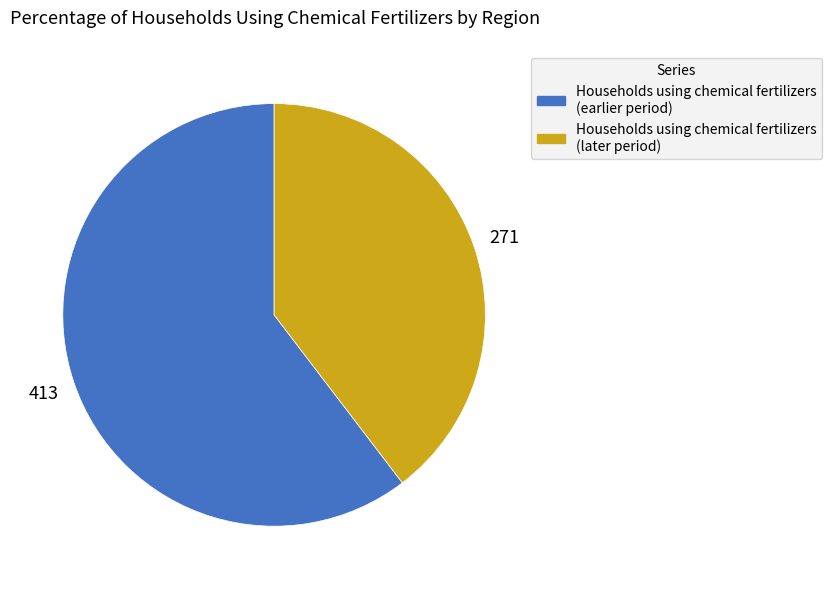

Between Households using chemical fertilizers (later period) and Households using chemical fertilizers (earlier period), which is larger?

Households using chemical fertilizers (earlier period)